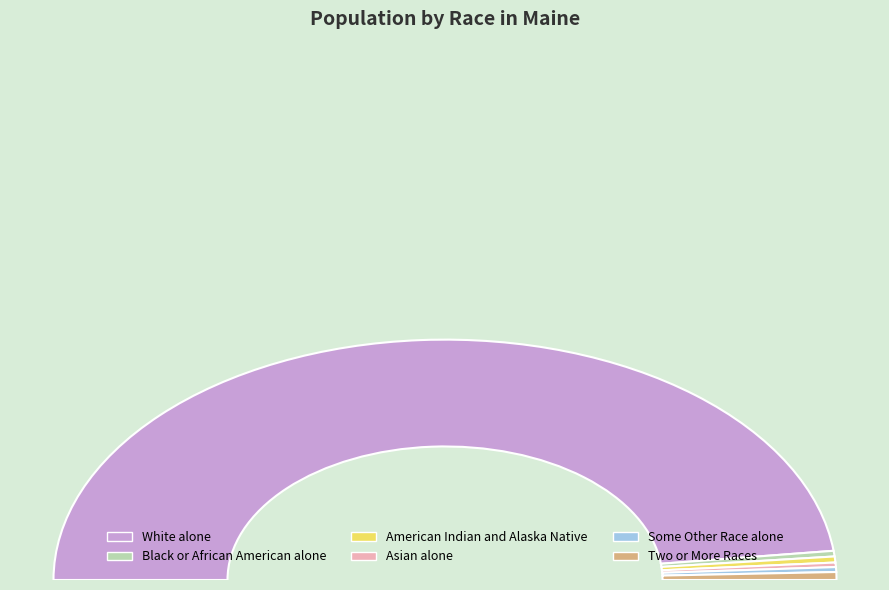

Which slice is the largest?

White alone